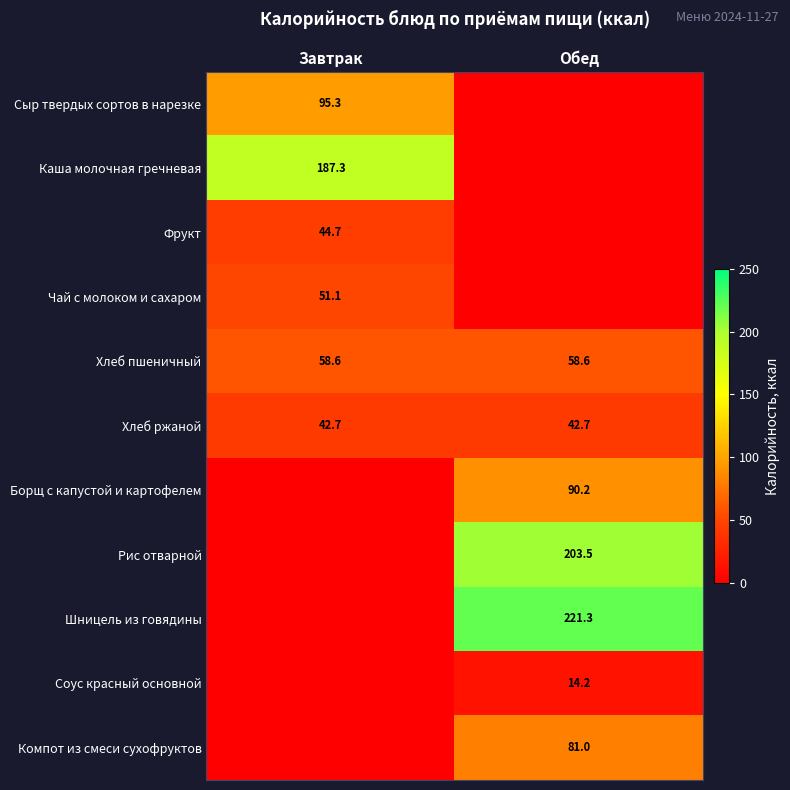

What is the sum of all Хлеб пшеничный values?

117.2